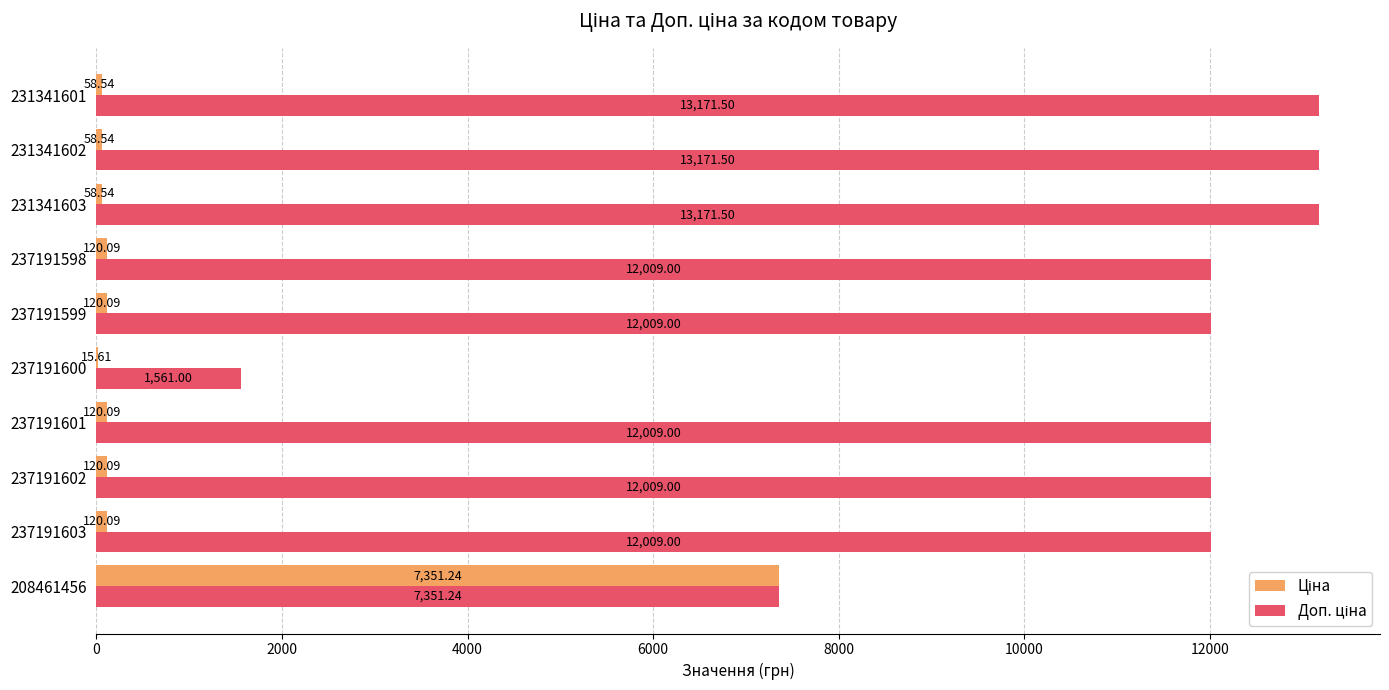

At which category is the sum across all series the highest?

208461456